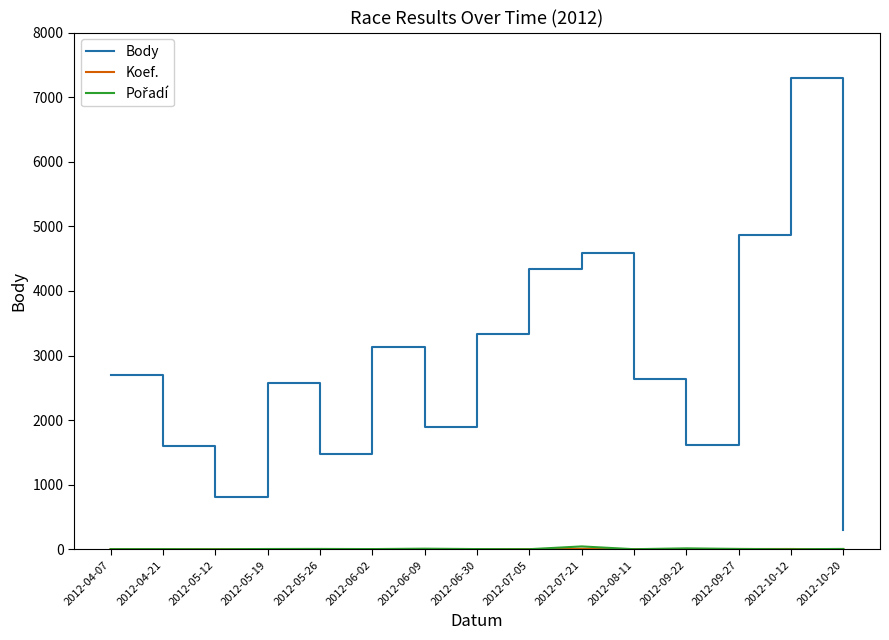

Between 2012-06-30 and 2012-08-11, which series saw the biggest shift?

Body